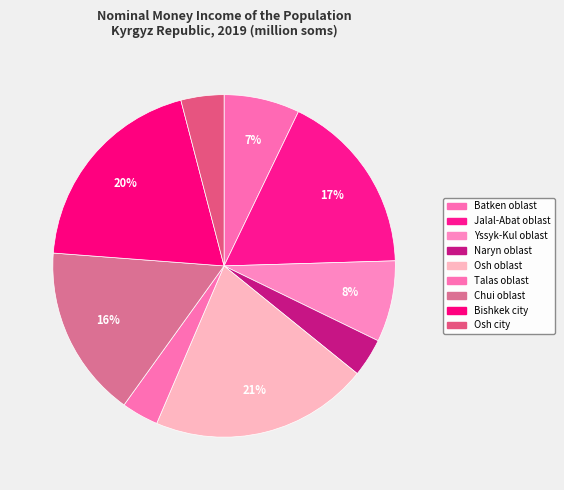

To the nearest percent, what percentage of the pie is Batken oblast?

7%